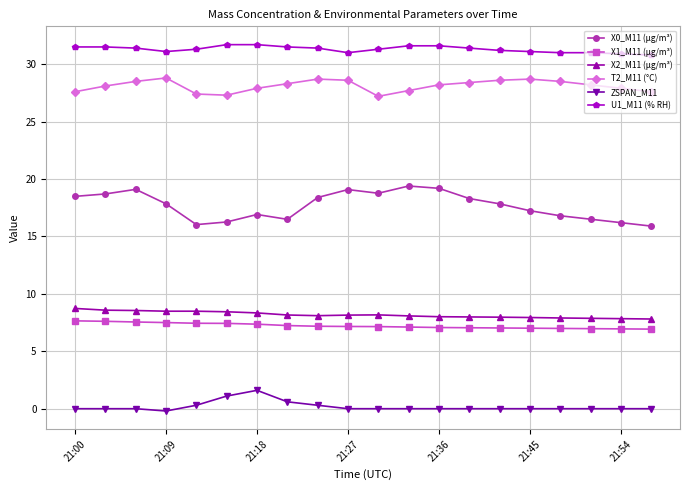

True or false: X1_M11 (μg/m³) and T2_M11 (°C) cross at least once.

False